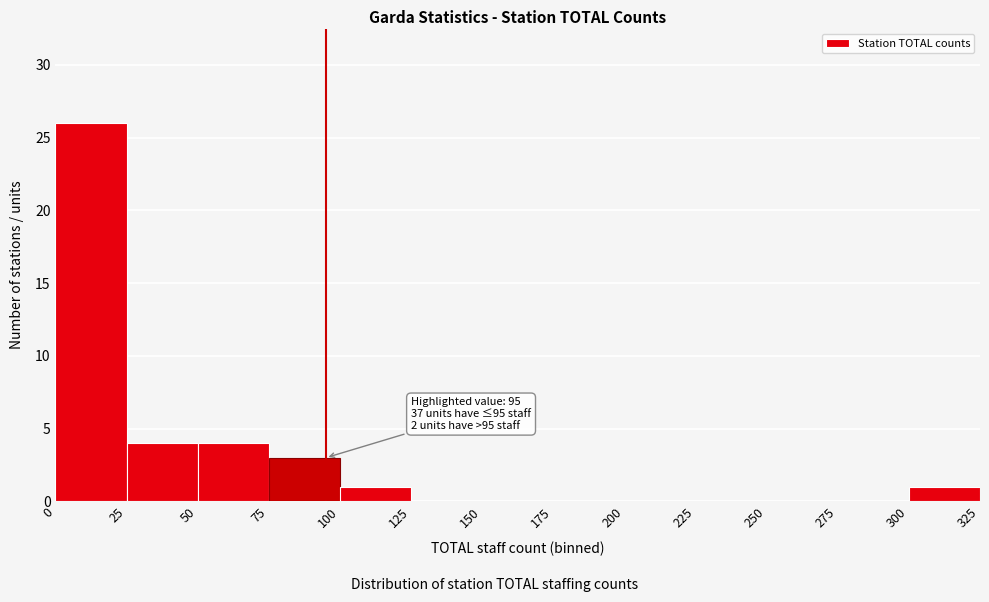

Which range on the x-axis has the tallest bar?

0 to 25